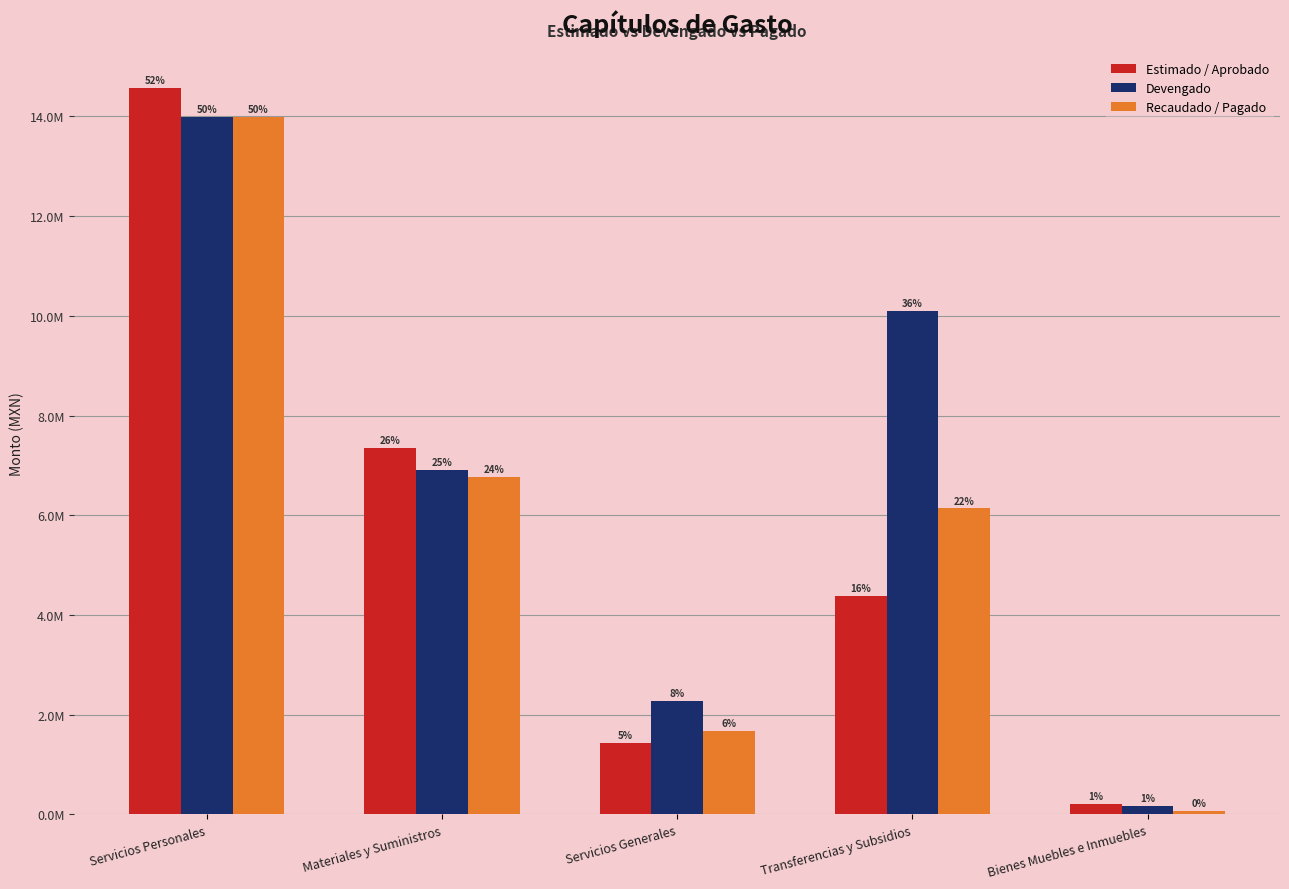

What is the minimum value for Recaudado / Pagado?

67872.0